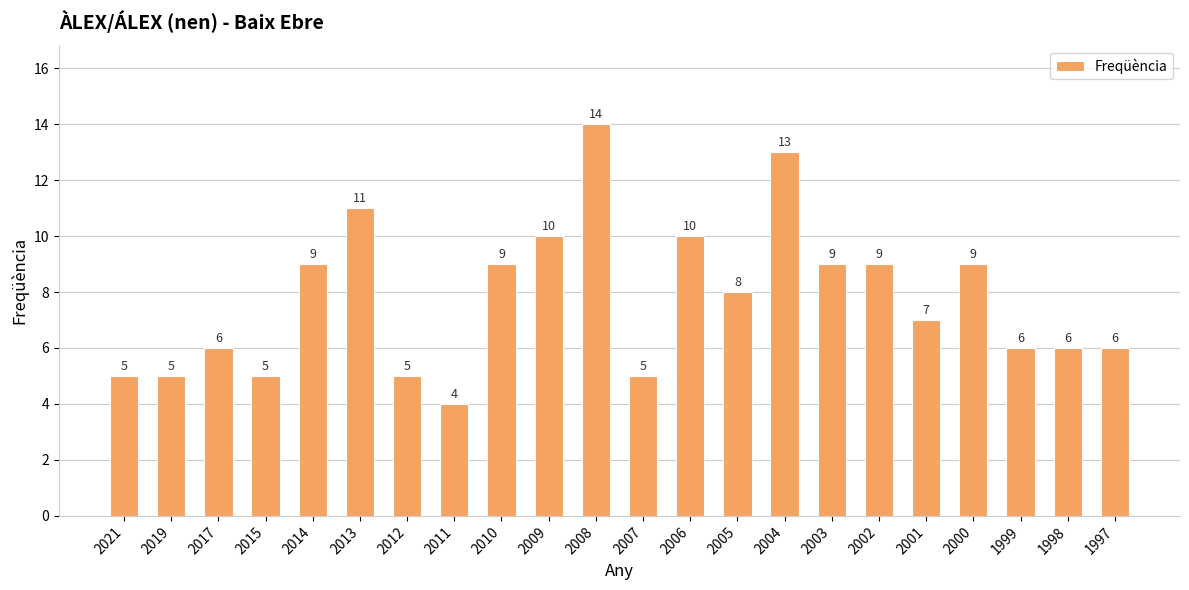

What is the difference between the maximum and minimum values?

10